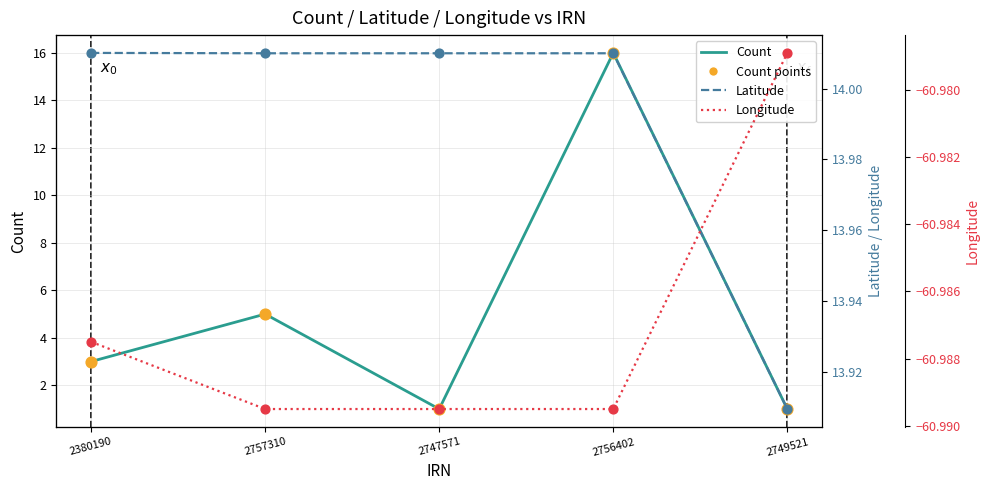

Which series has the widest spread of Y values?

Count